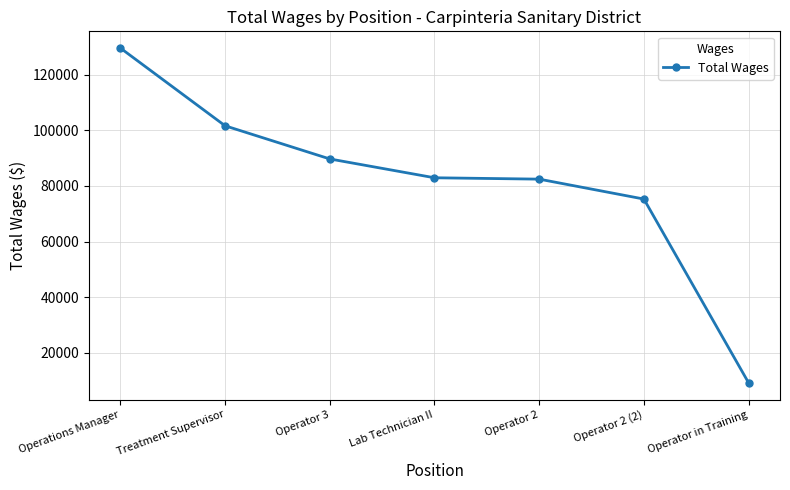

Approximately how many times larger is the value at Operator 2 compared to Lab Technician II?

1.0